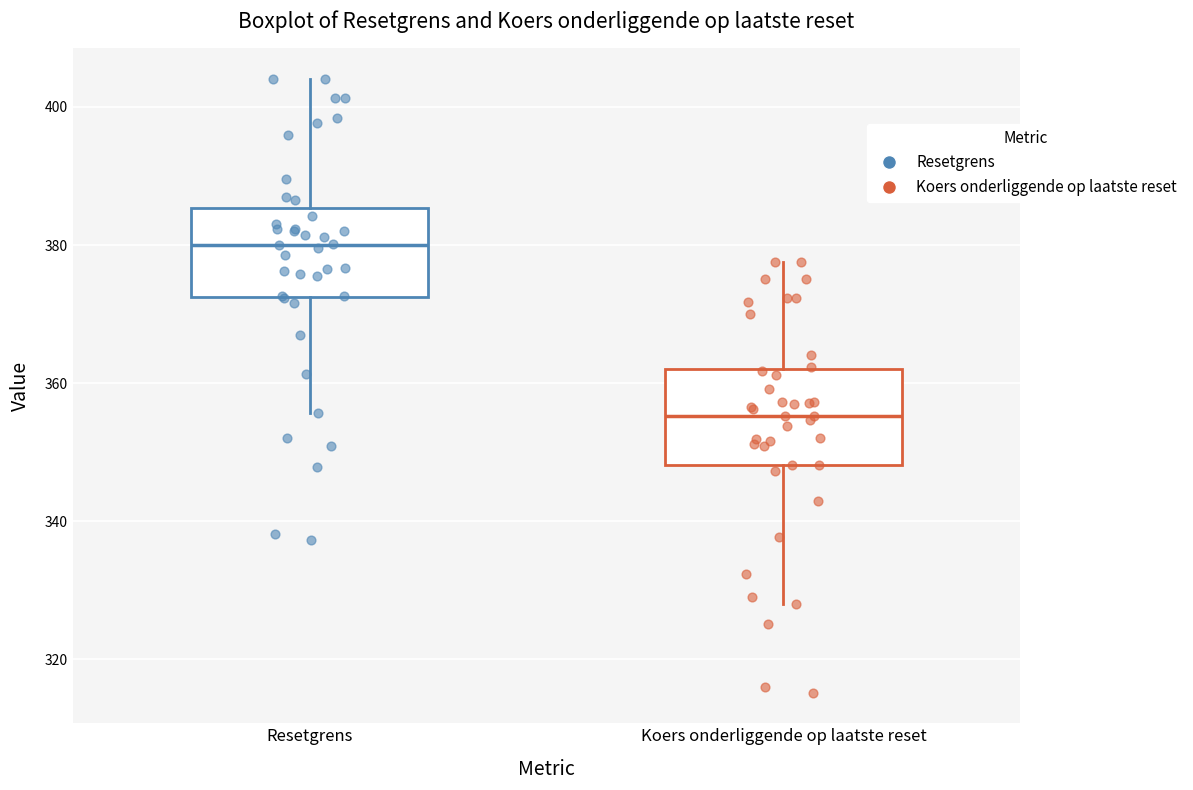

Where does the median line of the box for Resetgrens sit on the y-axis? The values are not printed on the chart, so give them approximately, as read against the axis.

380